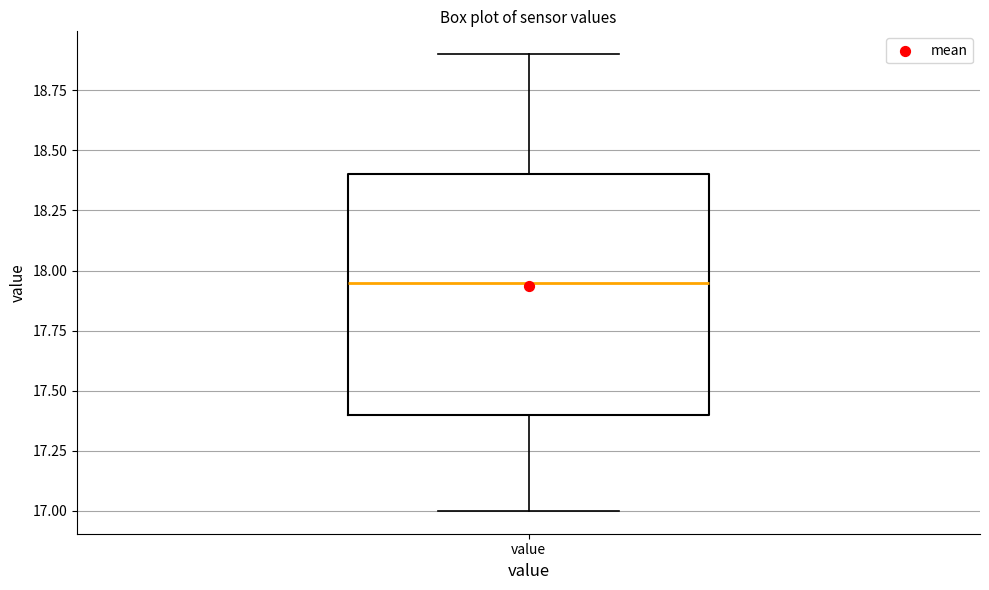

Read this box plot against the y-axis: the position of the median line, the range covered by the box, and the ends of both whiskers. The values are not printed on the chart, so give them approximately, as read against the axis.

median 17.95, box 17.40 to 18.40, whiskers 17.00 to 18.90